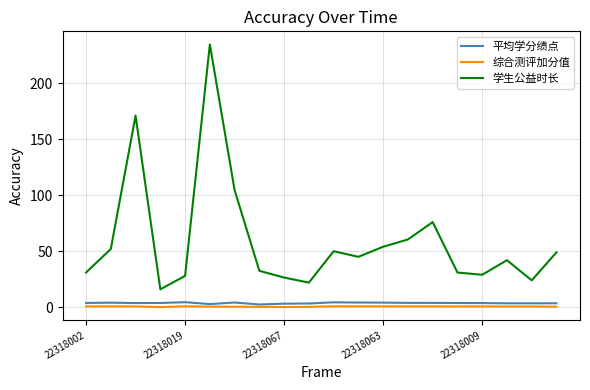

Which series has the largest range (max minus min)?

学生公益时长